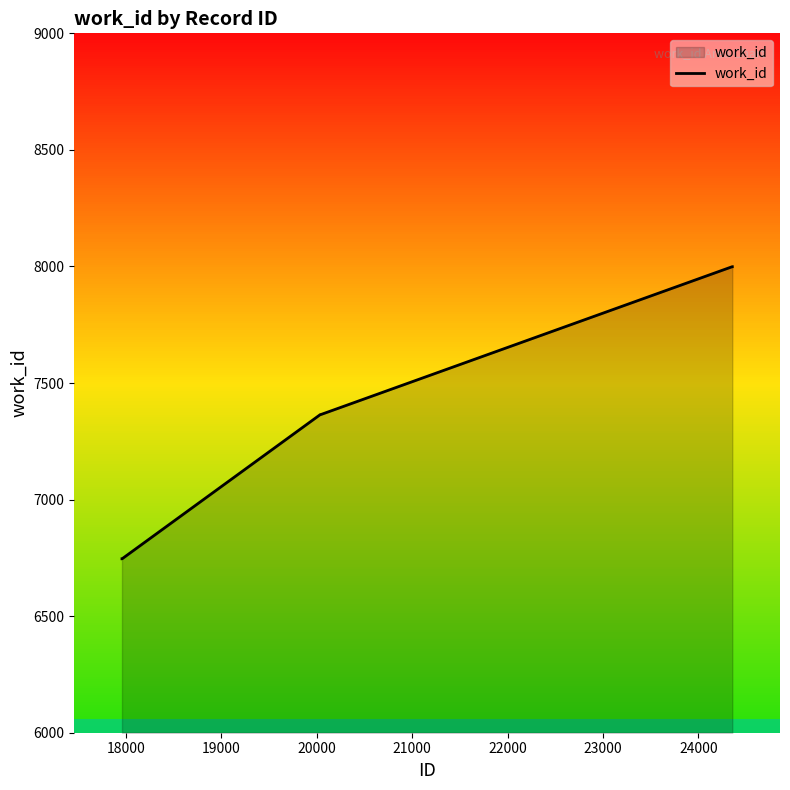

What is the average value?

7368